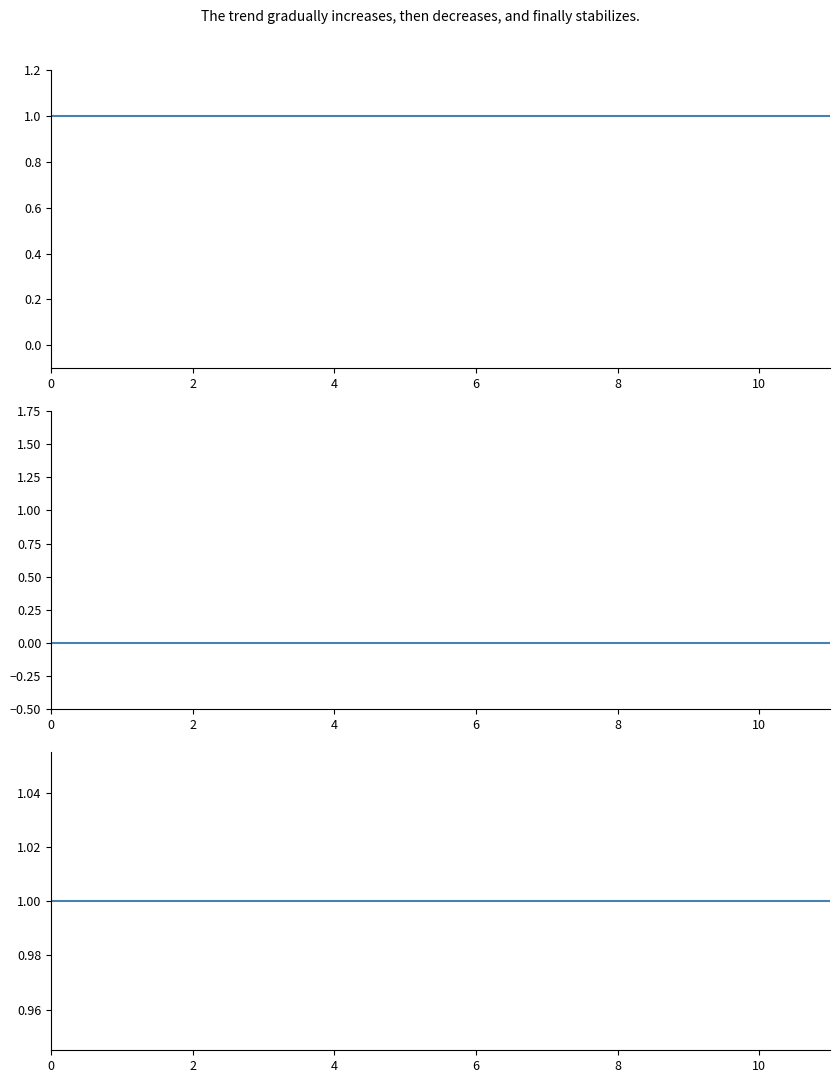

Which series has the largest range (max minus min)?

public